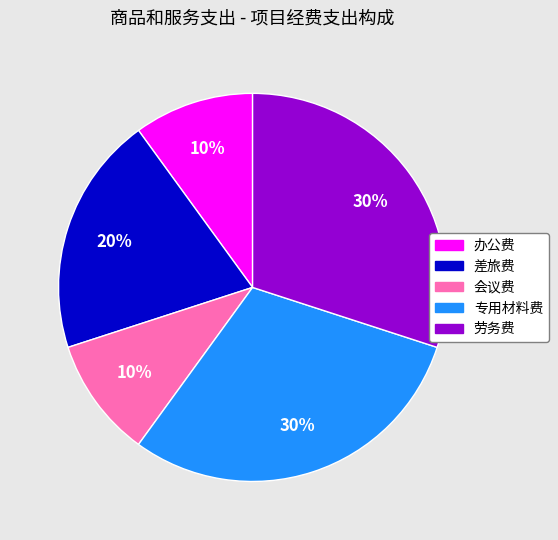

How many segments does this pie chart have?

5